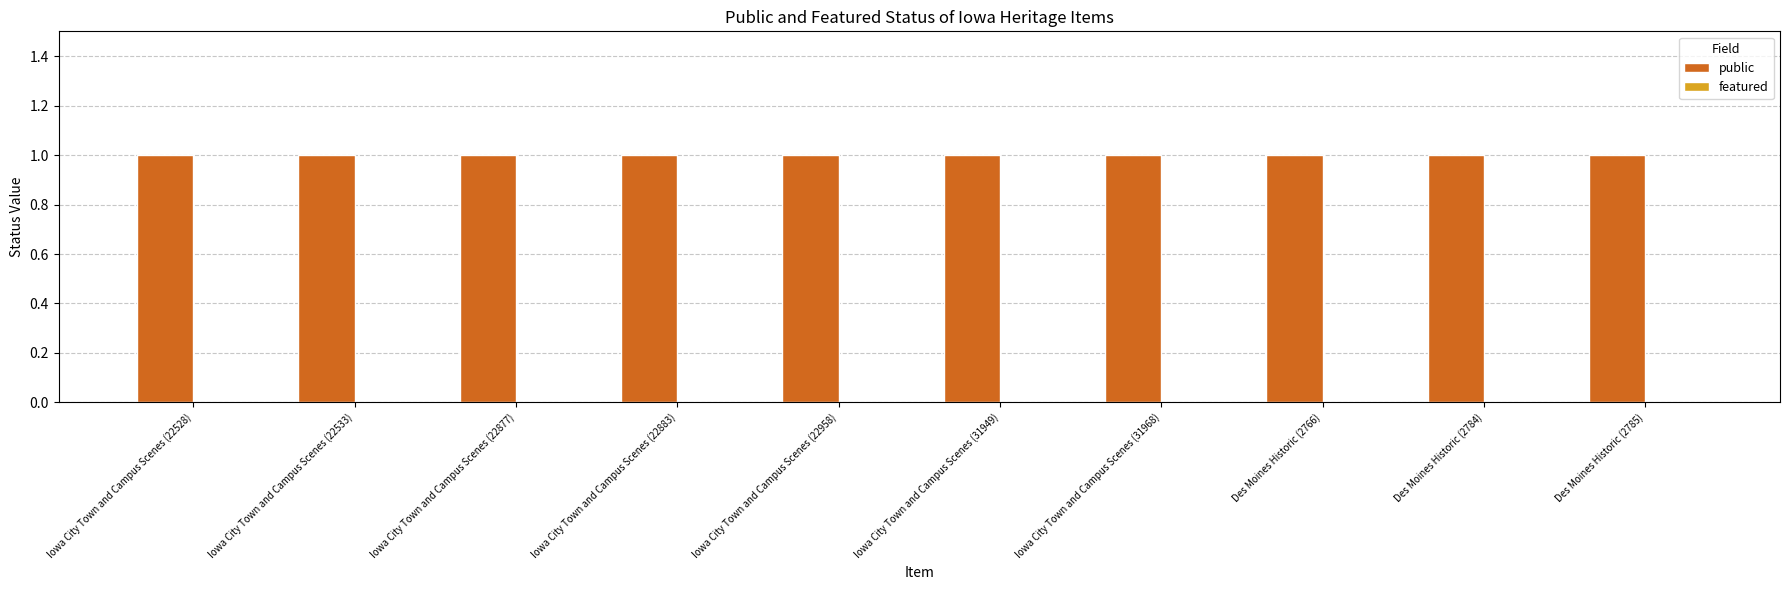

Is the value of public at Des Moines Historic (2784) greater than the value of featured at Des Moines Historic (2766)?

Yes